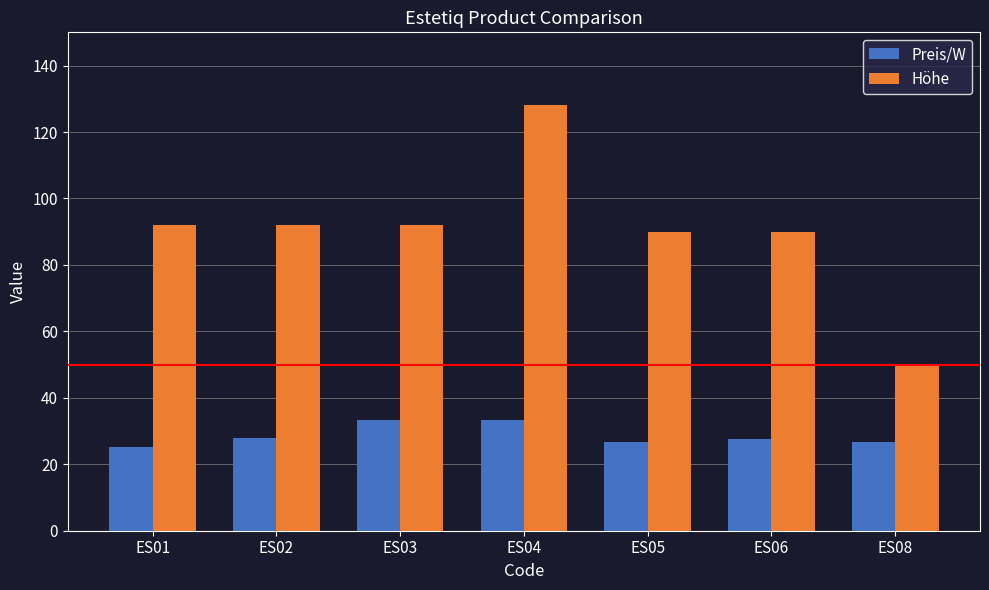

What is the spread (max minus min) of values at ES08?

23.3